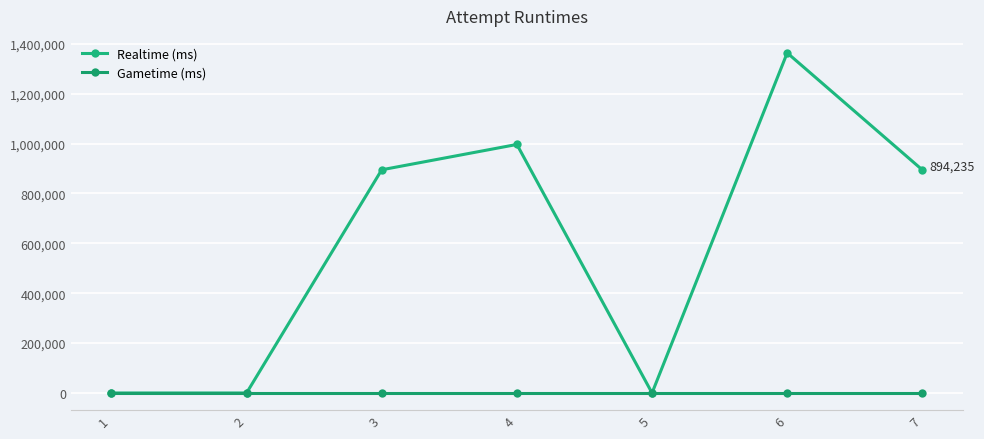

List the labels in order of Realtime (ms) value, largest first.

6, 4, 3, 7, 1, 2, 5